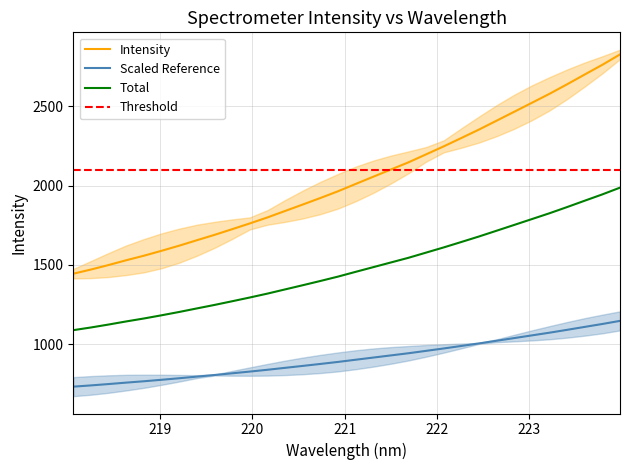

What is the highest value of the Intensity series?

2826.2